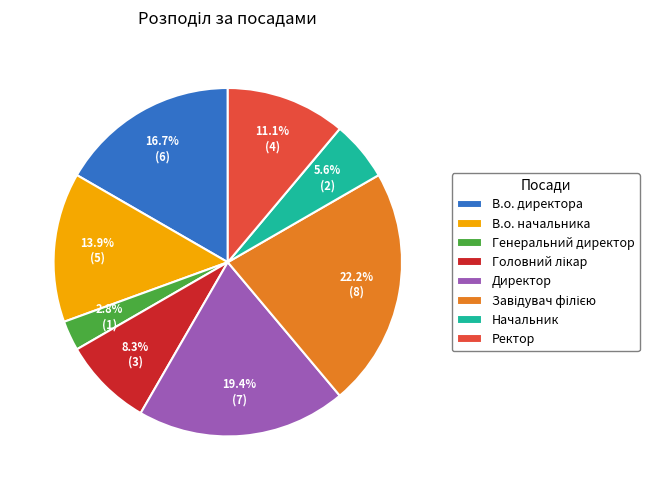

To the nearest percent, what is the difference between the largest and smallest slice percentages?

19%